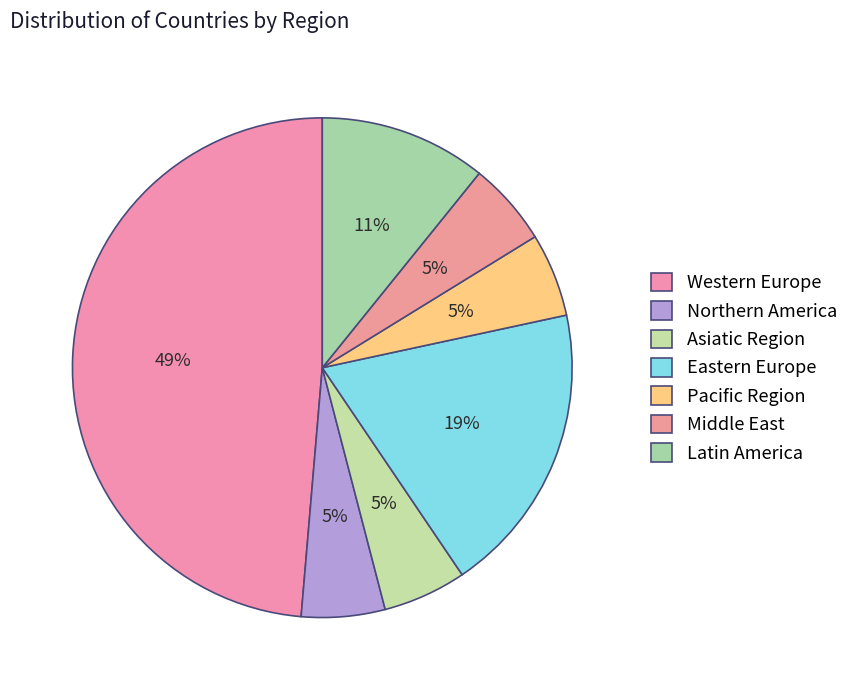

Rank the categories by value from lowest to highest.

Northern America, Asiatic Region, Pacific Region, Middle East, Latin America, Eastern Europe, Western Europe